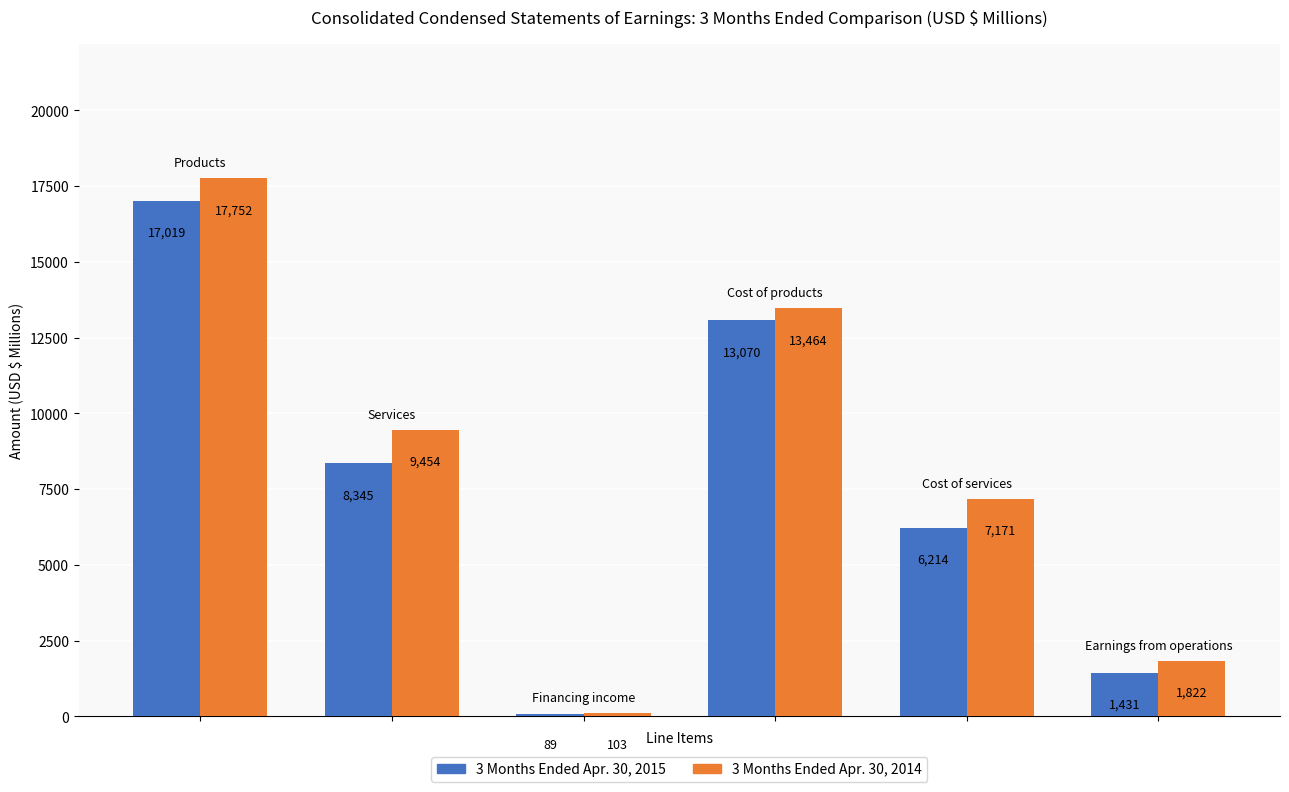

At how many categories does at least one series exceed 107?

5